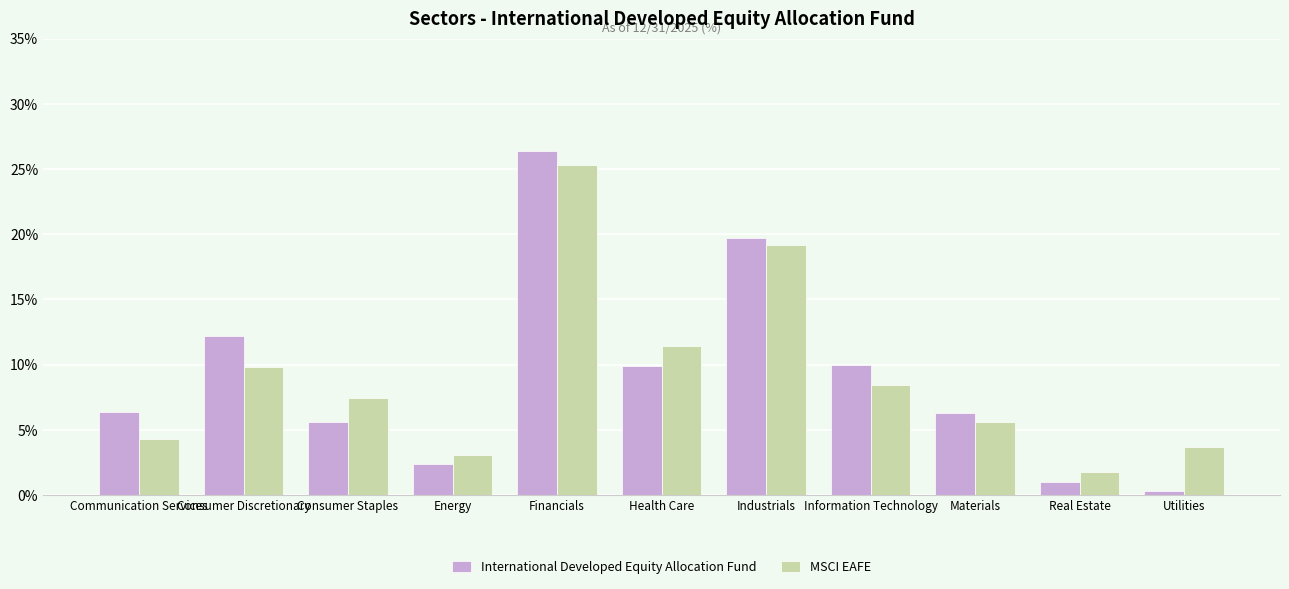

What is the value of the MSCI EAFE bar at the 6th from the left?

11.4